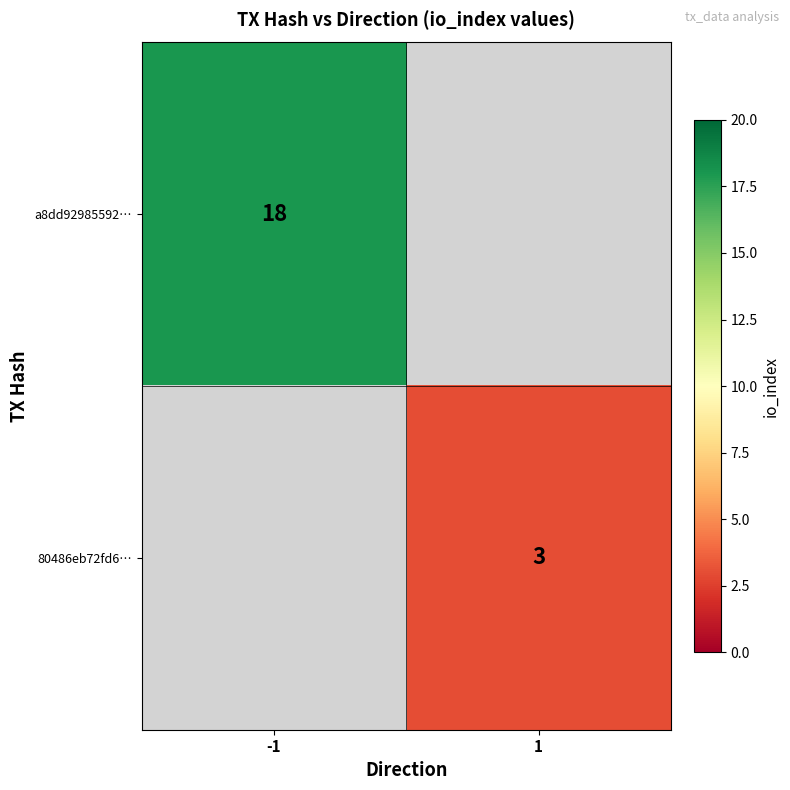

How many series are shown in this chart?

2